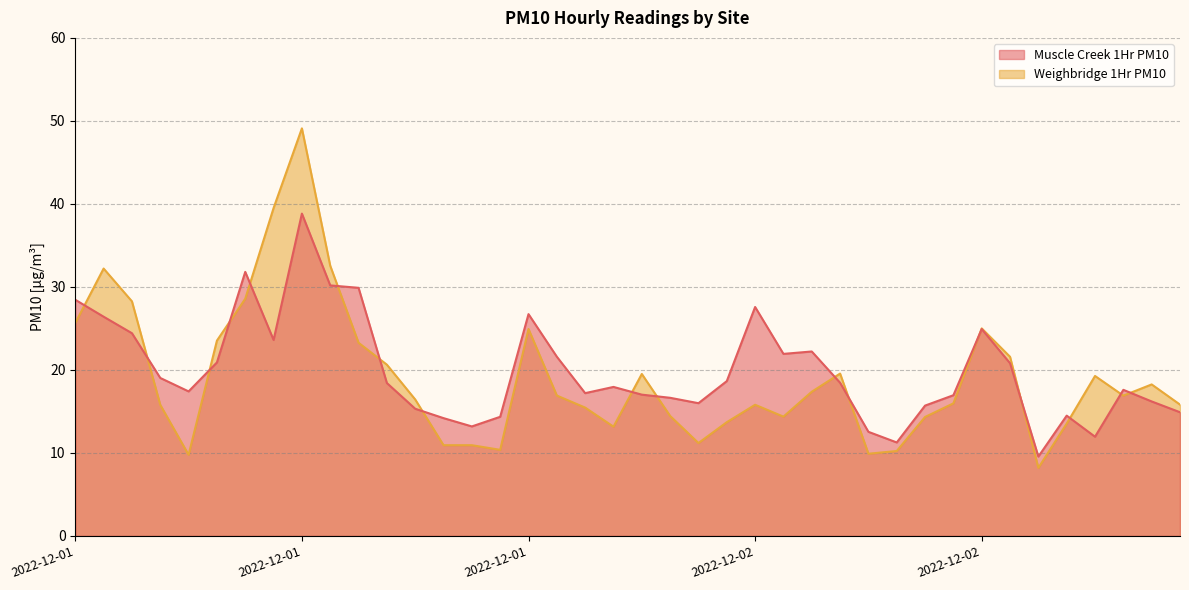

At which label does Muscle Creek 1Hr PM10 first exceed 18?

2022-12-01